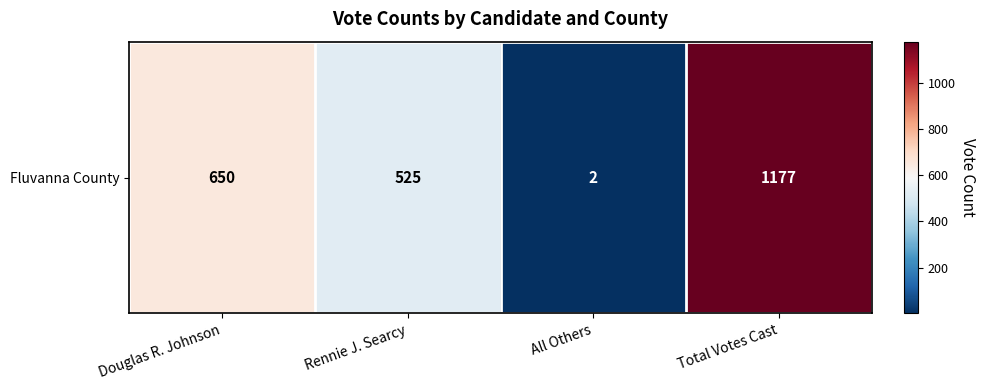

The value at Douglas R. Johnson is 1168. True or false?

False